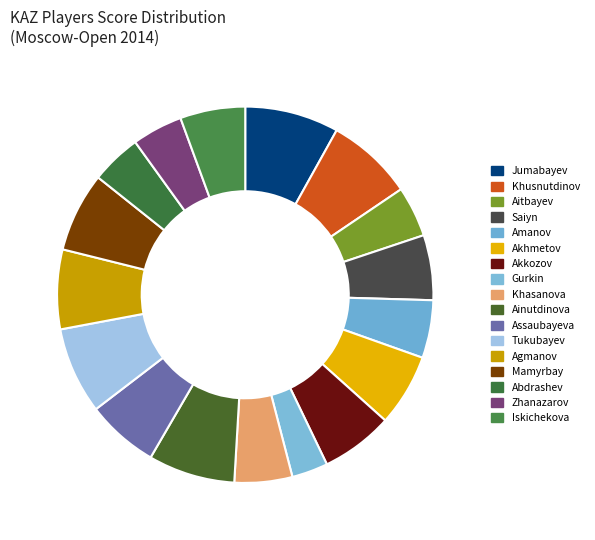

Does any single category account for the majority?

No